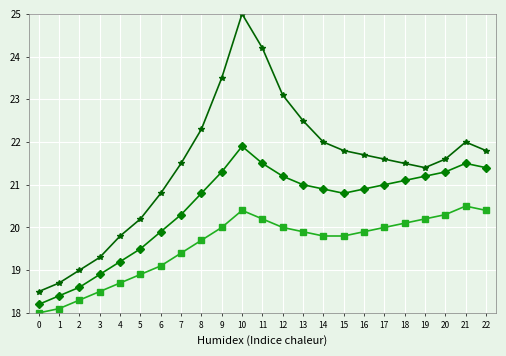

Which label corresponds to the largest value in the chart?

10